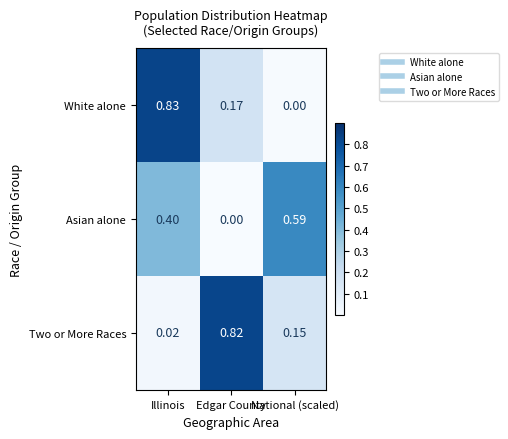

Which series changed the most between Edgar County and National (scaled)?

Two or More Races